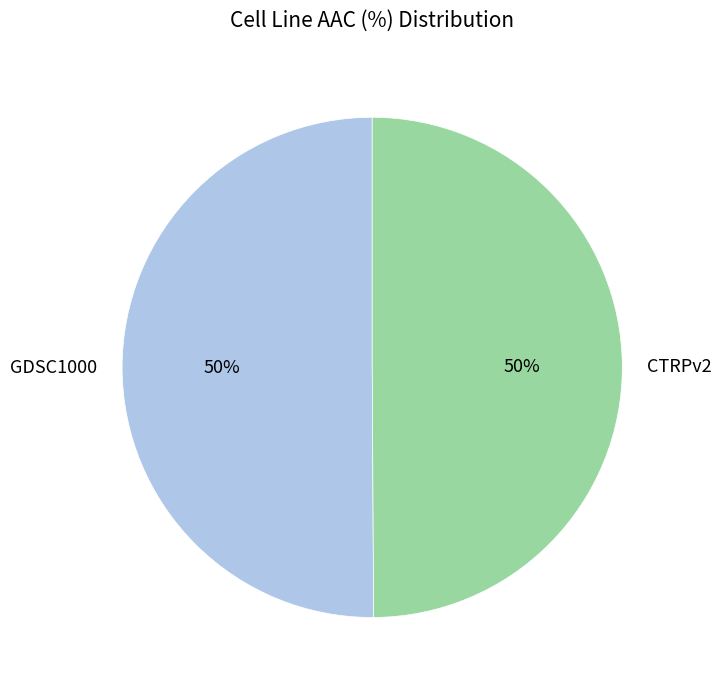

Do CTRPv2 and GDSC1000 together represent more than half of the pie?

Yes